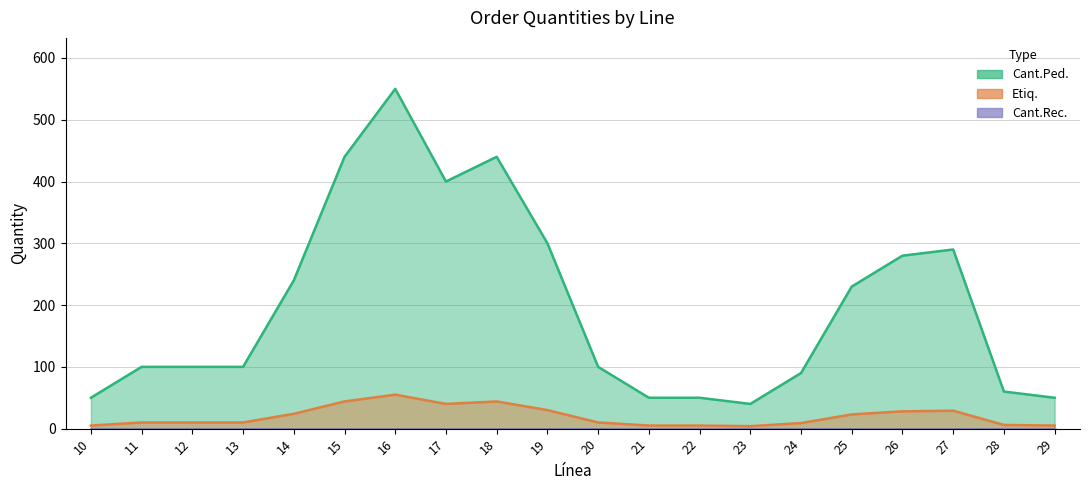

What is the smallest value displayed?

4